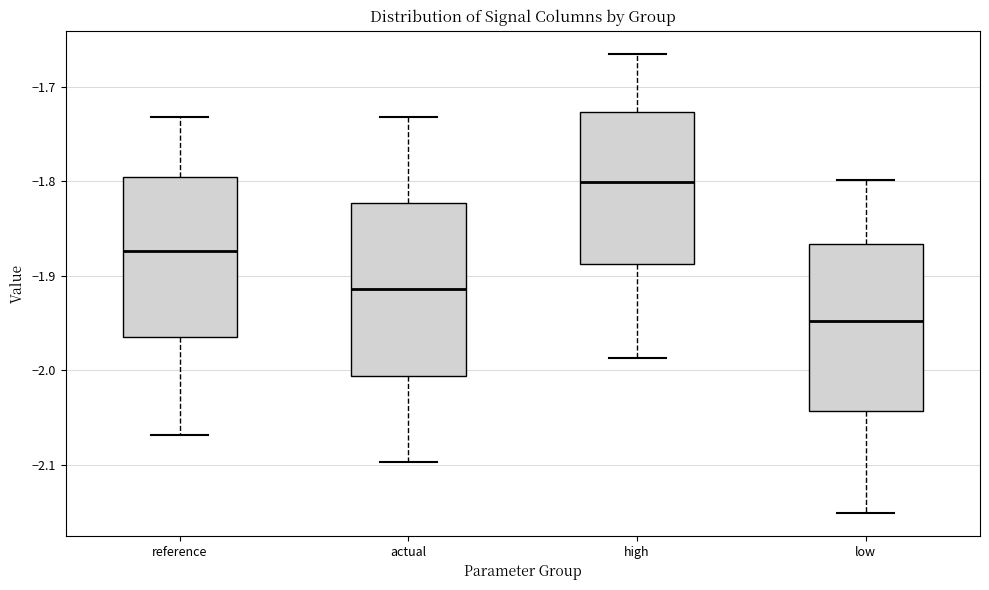

Which box has the highest median line?

high